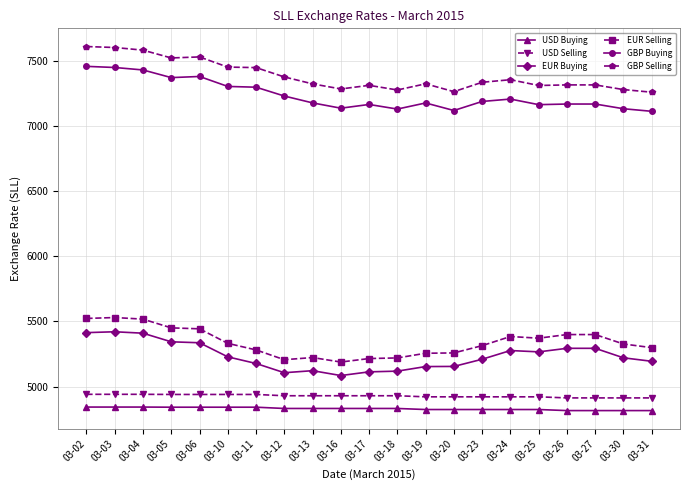

How many values in the USD Buying series are below 4832?

9